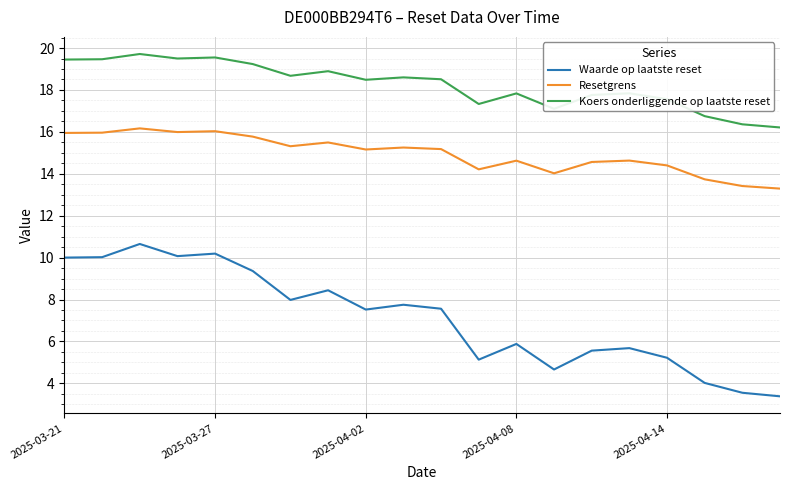

True or false: Waarde op laatste reset and Koers onderliggende op laatste reset cross at least once.

False